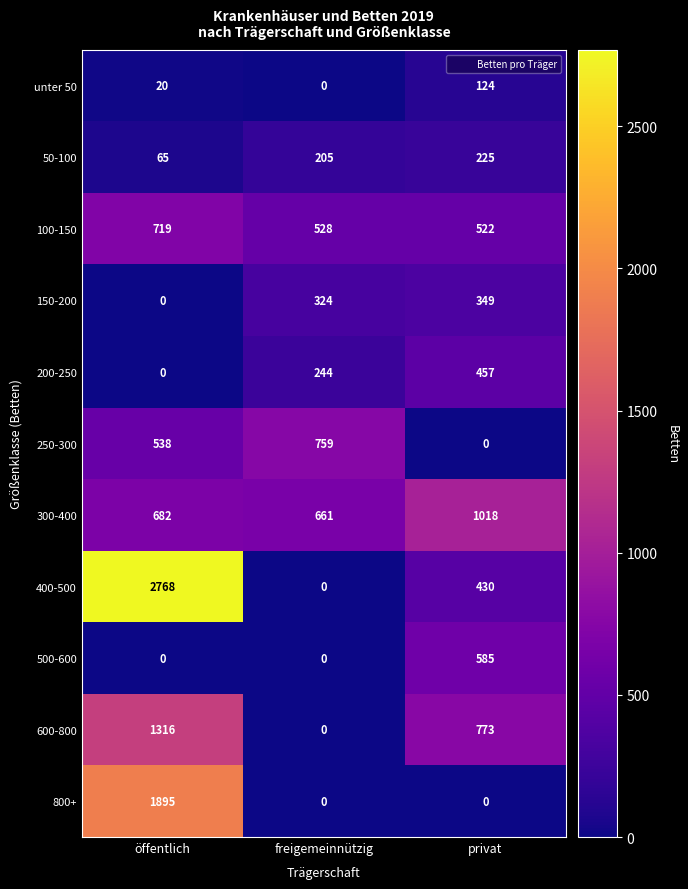

What is the maximum value shown in the chart?

2768